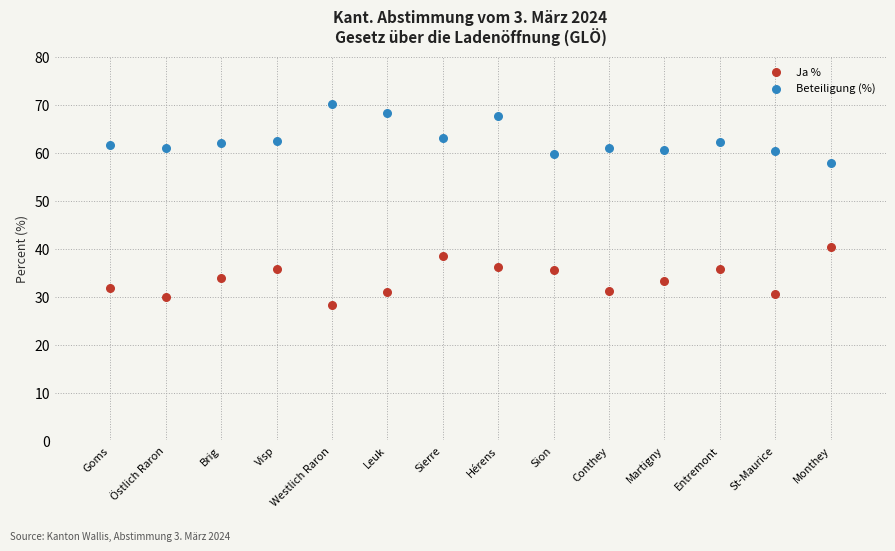

What are all the series names shown in the legend?

Ja %, Beteiligung (%)